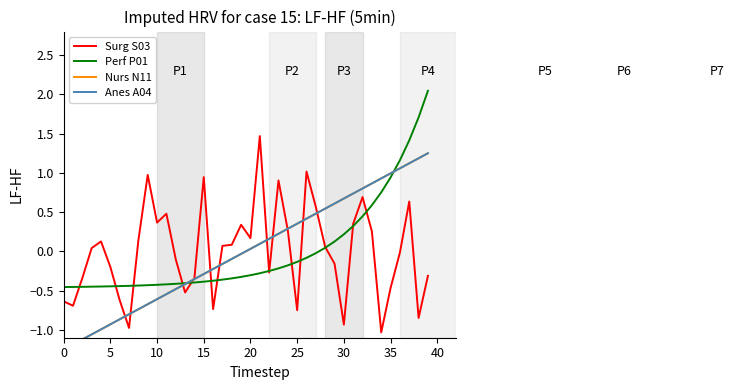

What are all the series names shown in the legend?

Surg S03, Perf P01, Nurs N11, Anes A04